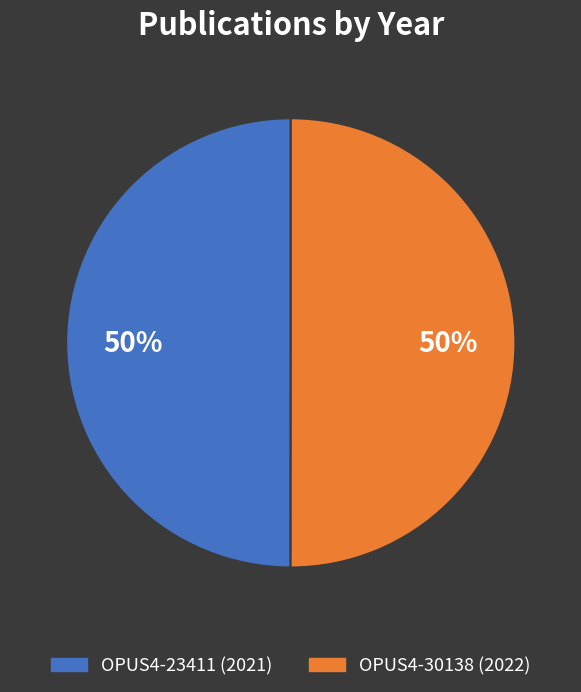

What is the ratio of the value at OPUS4-23411 to the value at OPUS4-30138?

1.0